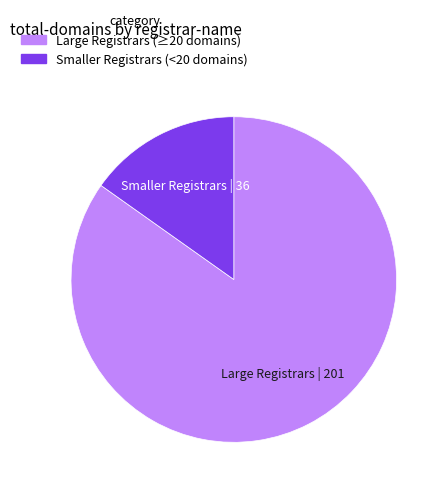

What is the majority slice?

Large Registrars (≥20 domains)